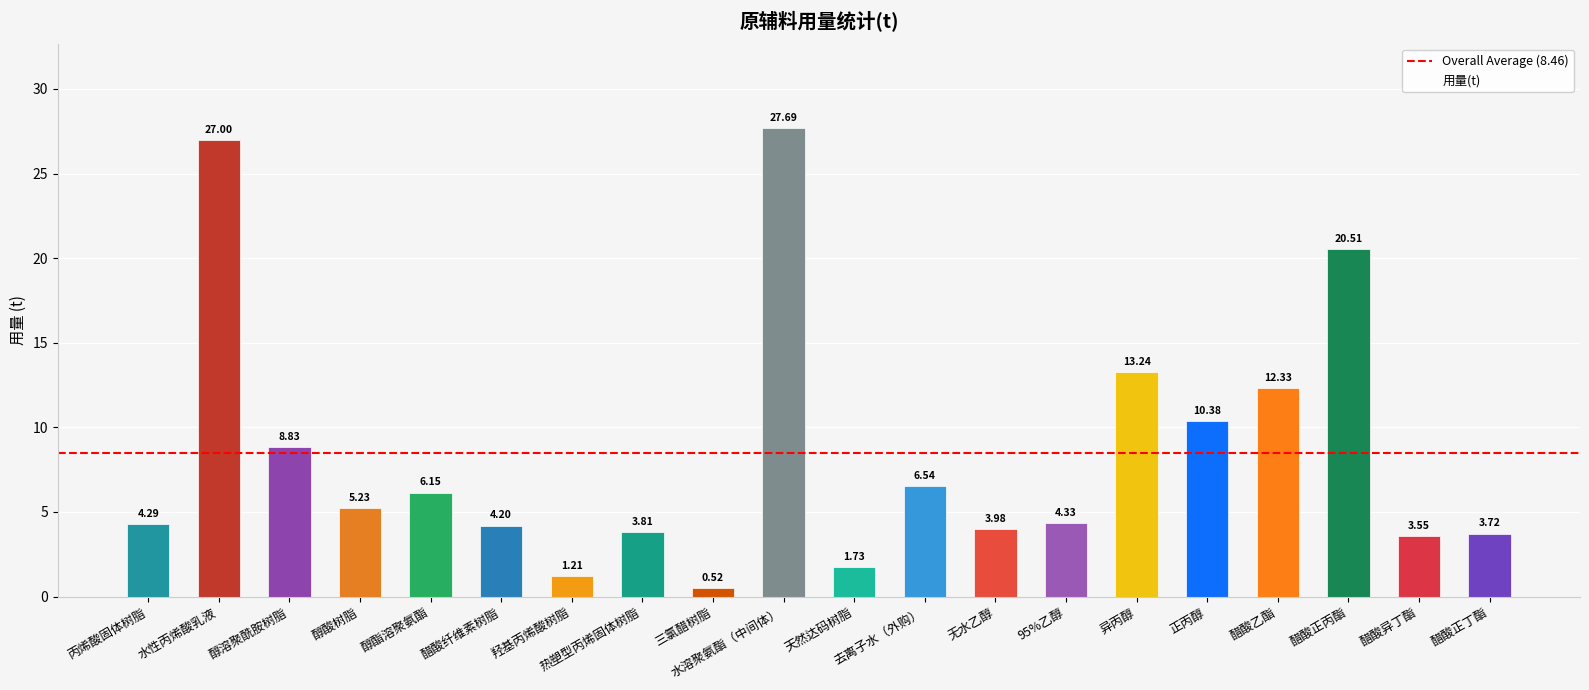

Which category has the lowest value across all series?

三氯醋树脂